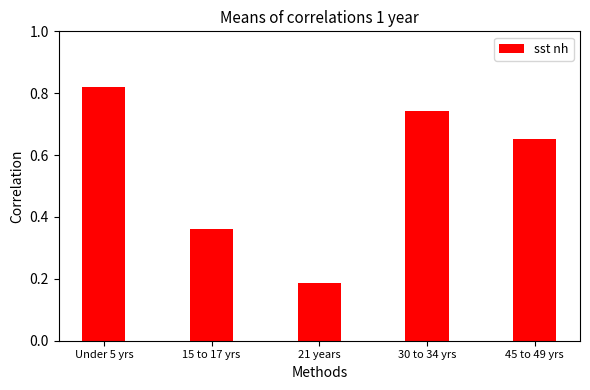

How many bars are there in total?

5